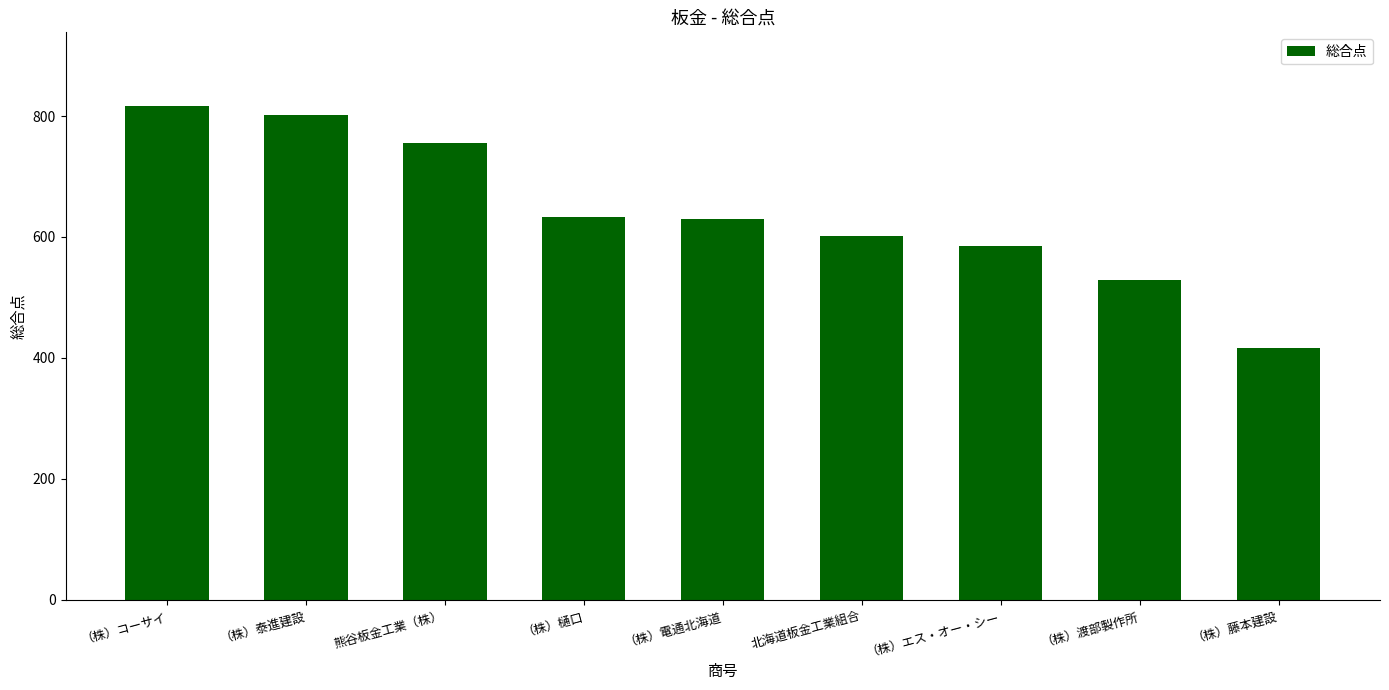

Which has a higher value, （株）電通北海道 or 熊谷板金工業（株）?

熊谷板金工業（株）